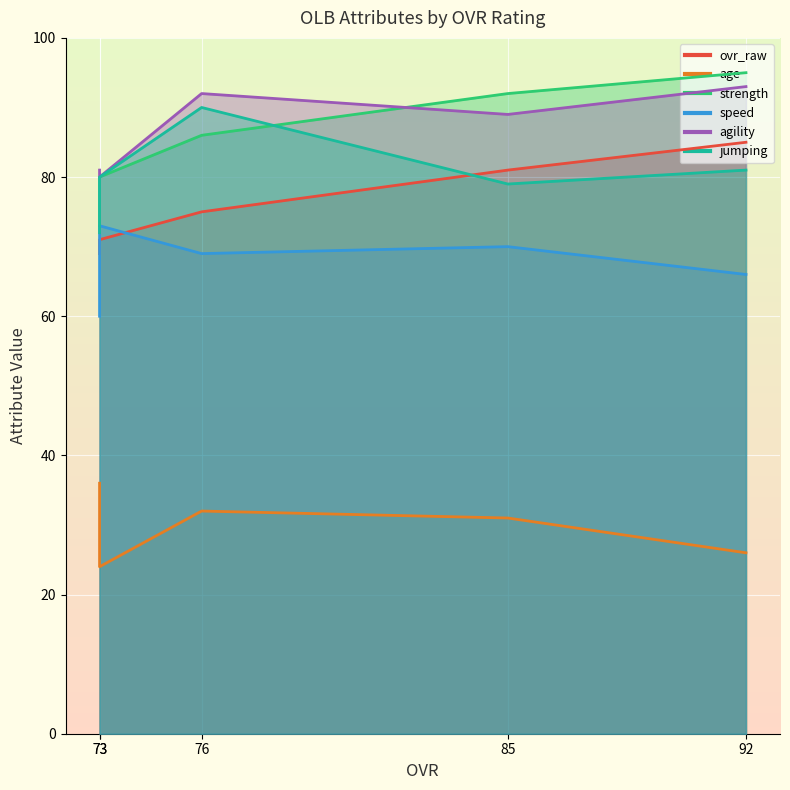

How many lines are shown in the chart?

6